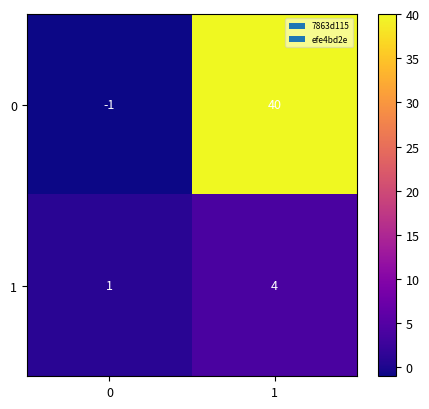

Which series has the largest range (max minus min)?

0